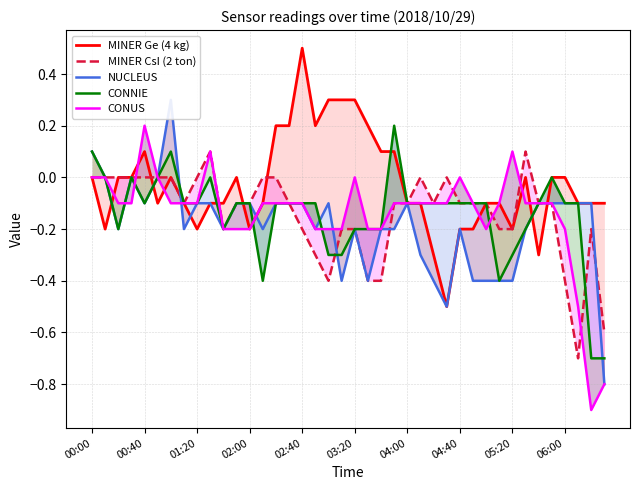

Where is NUCLEUS nearest to the value 0?

00:40